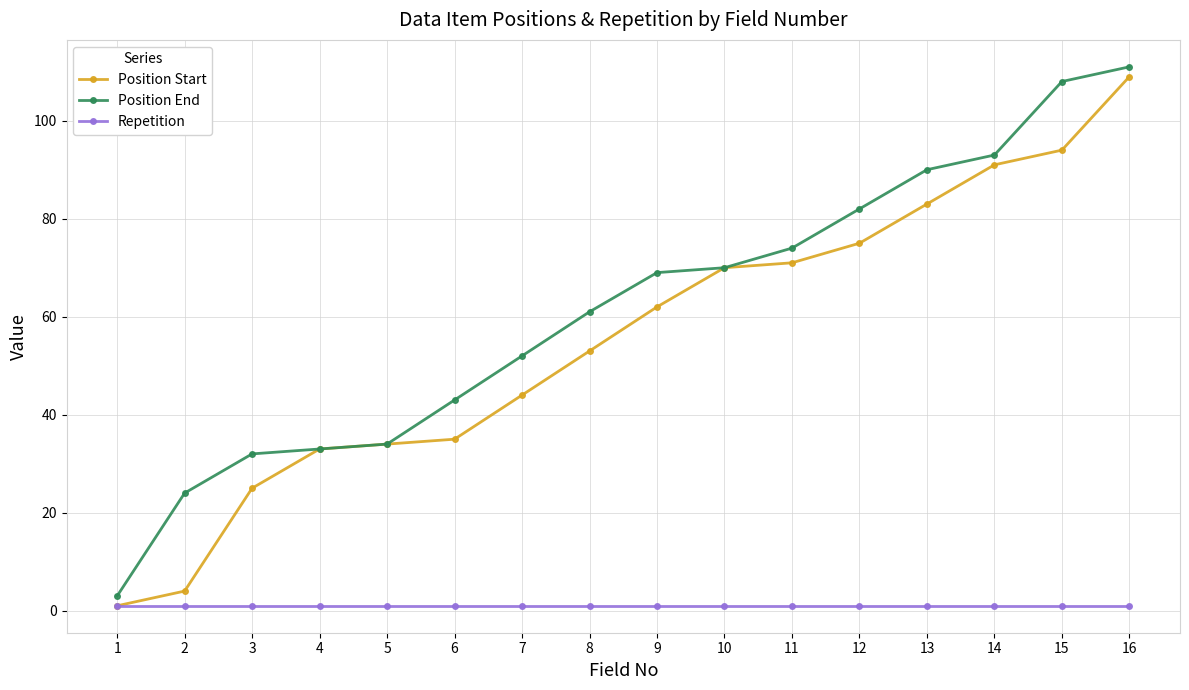

What is the highest value of the Repetition series?

1